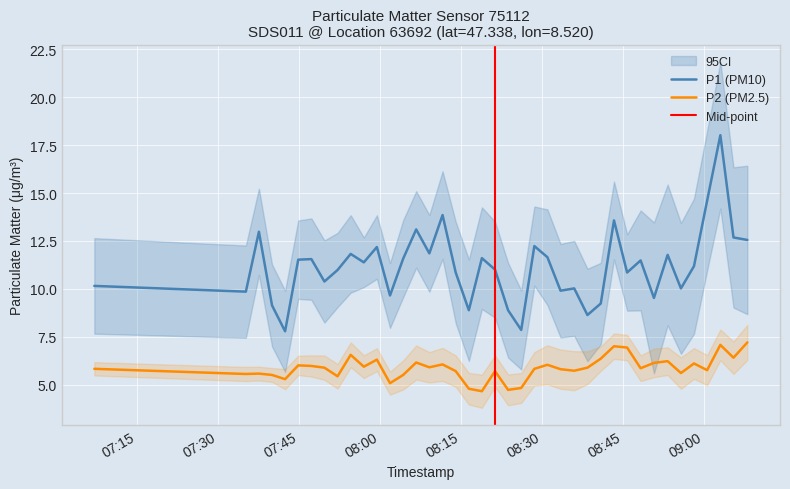

What is the highest value of the P2 (PM2.5) series?

7.2